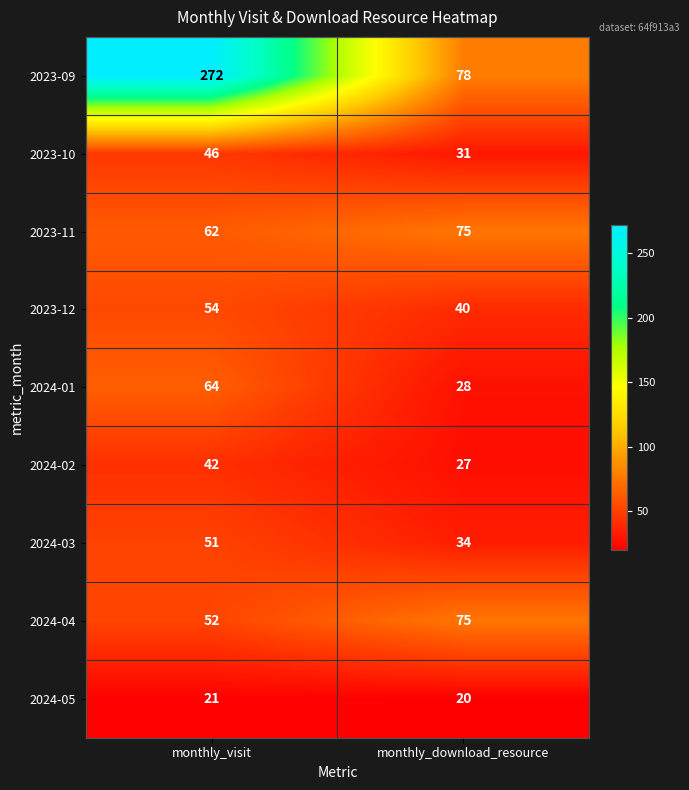

True or false: 2023-10 has a value of 31 at monthly_download_resource.

True